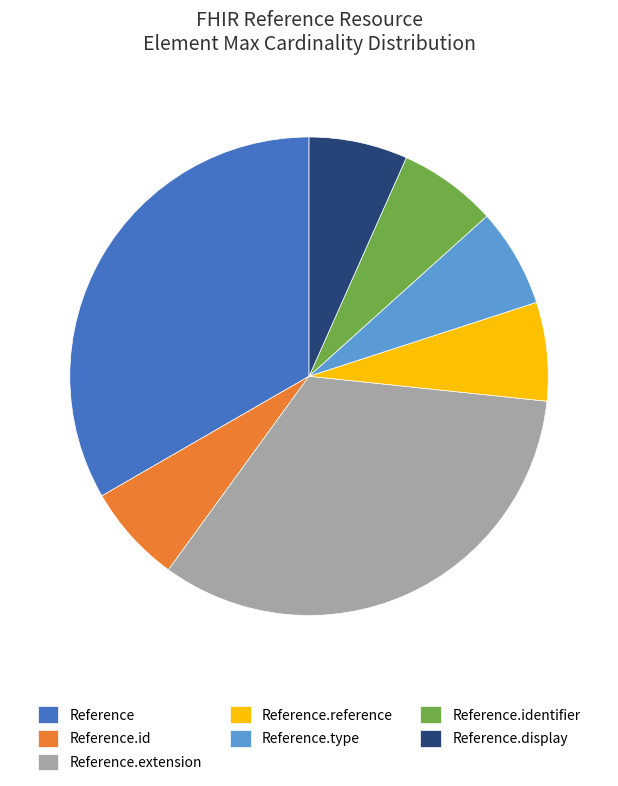

Count the number of slices in the pie.

7